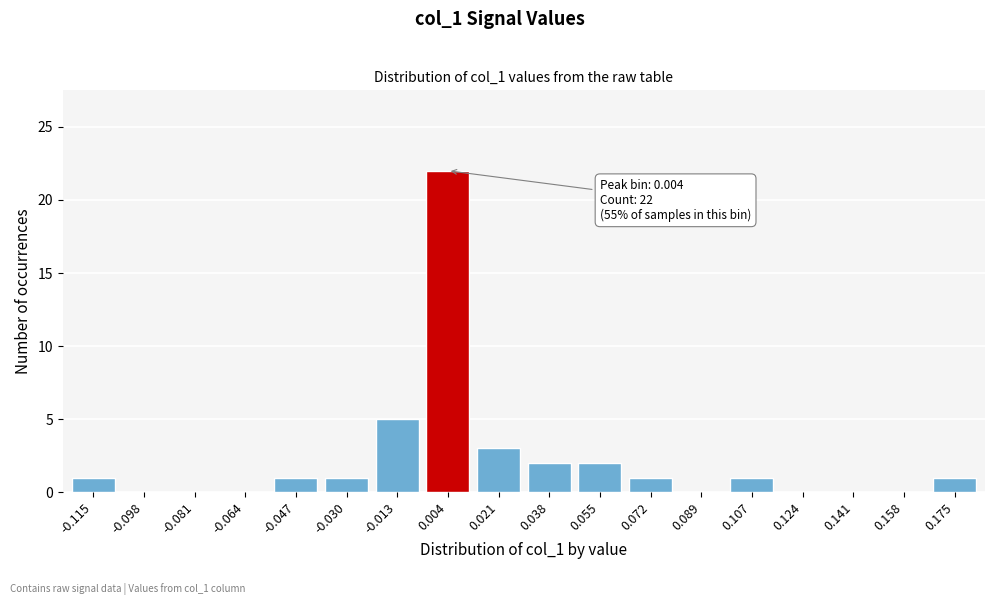

Reading left to right, transcribe all the data shown in this chart.

-0.115=1	-0.098=0	-0.081=0	-0.064=0	-0.047=1	-0.030=1	-0.013=5	0.004=22	0.021=3	0.038=2	0.055=2	0.072=1	0.089=0	0.107=1	0.124=0	0.141=0	0.158=0	0.175=1